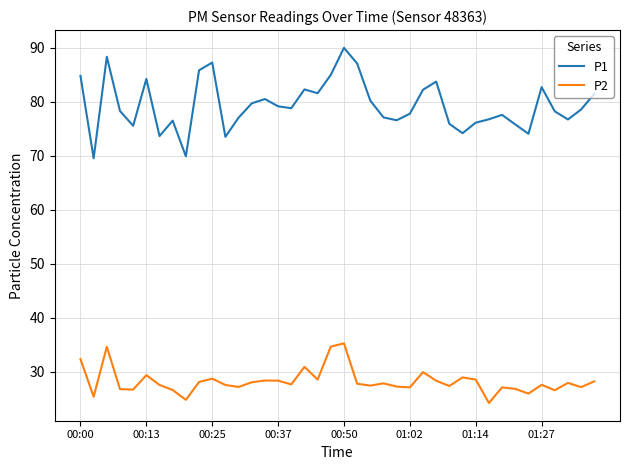

List the series in order of their overall mean, highest first.

P1, P2